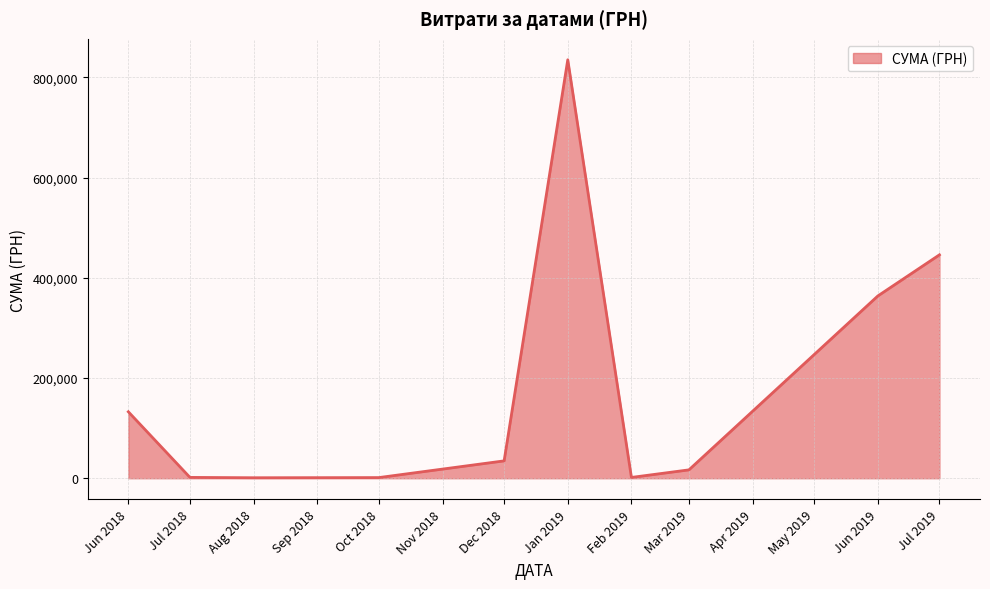

What is the difference between the maximum and minimum values?

834035.0